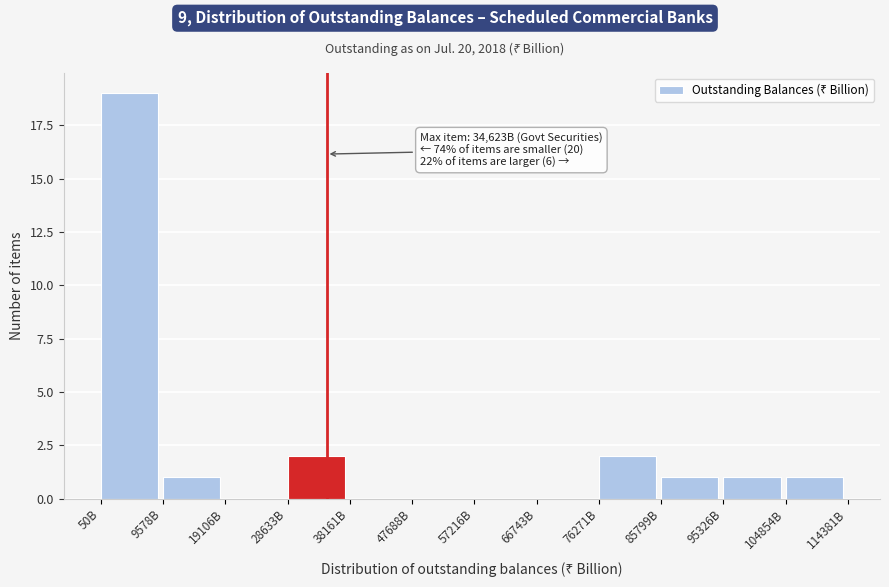

Reading right to left, list all the values displayed in this chart.

104854B=1	95326B=1	85799B=1	76271B=2	66743B=0	57216B=0	47688B=0	38161B=0	28633B=2	19106B=0	9578B=1	50B=19